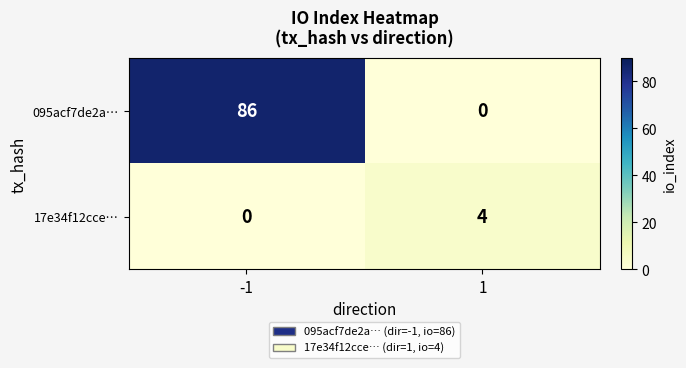

What is the maximum value shown in the chart?

86